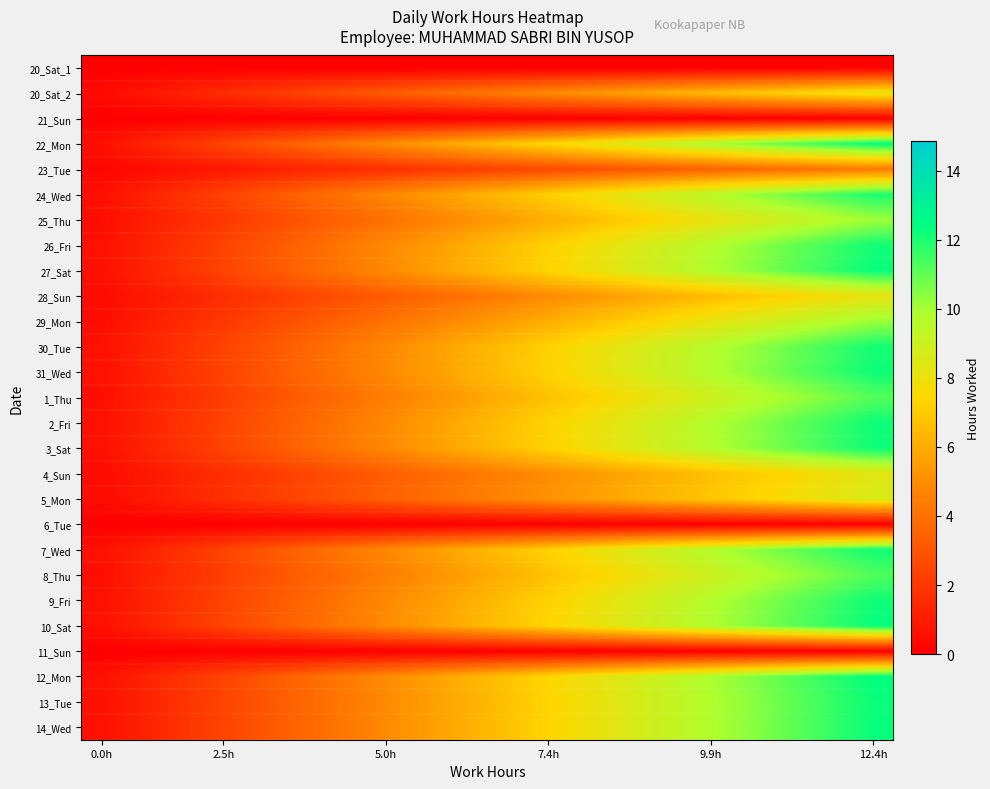

Reading left to right, what are all the values shown in this chart?

20_Sat_1: 0.0	0.0	0.0	0.0	0.0	0.0	0.0	0.0	0.0	0.0	0.0	0.0	0.0	0.0	0.0	0.0	0.0	0.0	0.0	0.0
20_Sat_2: 0.4	0.8	1.2	1.6	2.0	2.5	2.9	3.3	3.7	4.1	4.5	4.9	5.3	5.7	6.1	6.5	6.9	7.4	7.8	8.2
21_Sun: 0.0	0.0	0.0	0.0	0.0	0.0	0.0	0.0	0.0	0.0	0.0	0.0	0.0	0.0	0.0	0.0	0.0	0.0	0.0	0.0
22_Mon: 0.6	1.2	1.9	2.5	3.1	3.7	4.3	4.9	5.6	6.2	6.8	7.4	8.0	8.7	9.3	9.9	10.5	11.1	11.8	12.4
23_Tue: 0.2	0.4	0.7	0.9	1.1	1.3	1.5	1.7	2.0	2.2	2.4	2.6	2.8	3.1	3.3	3.5	3.7	3.9	4.2	4.4
24_Wed: 0.6	1.2	1.8	2.4	3.0	3.6	4.2	4.8	5.4	6.0	6.6	7.2	7.8	8.4	9.0	9.6	10.2	10.8	11.4	12.0
25_Thu: 0.5	1.0	1.5	2.0	2.5	3.0	3.5	4.0	4.5	5.1	5.6	6.1	6.6	7.1	7.6	8.1	8.6	9.1	9.6	10.1
26_Fri: 0.6	1.2	1.8	2.4	3.0	3.6	4.2	4.8	5.4	6.1	6.7	7.3	7.9	8.5	9.1	9.7	10.3	10.9	11.5	12.1
27_Sat: 0.6	1.2	1.8	2.5	3.1	3.7	4.3	4.9	5.5	6.1	6.7	7.4	8.0	8.6	9.2	9.8	10.4	11.0	11.6	12.3
28_Sun: 0.4	0.8	1.2	1.6	2.0	2.5	2.9	3.3	3.7	4.1	4.5	4.9	5.3	5.7	6.1	6.6	7.0	7.4	7.8	8.2
29_Mon: 0.5	1.0	1.5	2.0	2.5	3.0	3.6	4.1	4.6	5.1	5.6	6.1	6.6	7.1	7.6	8.1	8.6	9.1	9.7	10.2
30_Tue: 0.6	1.2	1.8	2.4	3.0	3.6	4.2	4.8	5.4	6.0	6.6	7.3	7.9	8.5	9.1	9.7	10.3	10.9	11.5	12.1
31_Wed: 0.6	1.2	1.8	2.4	3.0	3.7	4.3	4.9	5.5	6.1	6.7	7.3	7.9	8.5	9.1	9.7	10.3	11.0	11.6	12.2
1_Thu: 0.6	1.1	1.7	2.2	2.8	3.4	3.9	4.5	5.0	5.6	6.1	6.7	7.3	7.8	8.4	8.9	9.5	10.1	10.6	11.2
2_Fri: 0.6	1.2	1.8	2.4	3.0	3.7	4.3	4.9	5.5	6.1	6.7	7.3	7.9	8.5	9.1	9.8	10.4	11.0	11.6	12.2
3_Sat: 0.6	1.2	1.8	2.4	3.0	3.6	4.3	4.9	5.5	6.1	6.7	7.3	7.9	8.5	9.1	9.7	10.3	10.9	11.6	12.2
4_Sun: 0.4	0.8	1.2	1.7	2.1	2.5	2.9	3.3	3.7	4.2	4.6	5.0	5.4	5.8	6.2	6.7	7.1	7.5	7.9	8.3
5_Mon: 0.4	0.9	1.3	1.7	2.2	2.6	3.0	3.5	3.9	4.3	4.8	5.2	5.6	6.0	6.5	6.9	7.3	7.8	8.2	8.6
6_Tue: 0.0	0.0	0.0	0.0	0.0	0.0	0.0	0.0	0.0	0.0	0.0	0.0	0.0	0.0	0.0	0.0	0.0	0.0	0.0	0.0
7_Wed: 0.6	1.2	1.8	2.4	3.0	3.6	4.3	4.9	5.5	6.1	6.7	7.3	7.9	8.5	9.1	9.7	10.3	10.9	11.5	12.2
8_Thu: 0.6	1.1	1.7	2.2	2.8	3.4	3.9	4.5	5.0	5.6	6.2	6.7	7.3	7.9	8.4	9.0	9.5	10.1	10.7	11.2
9_Fri: 0.6	1.2	1.8	2.4	3.0	3.6	4.3	4.9	5.5	6.1	6.7	7.3	7.9	8.5	9.1	9.7	10.3	10.9	11.5	12.2
10_Sat: 0.6	1.2	1.8	2.5	3.1	3.7	4.3	4.9	5.5	6.2	6.8	7.4	8.0	8.6	9.2	9.8	10.5	11.1	11.7	12.3
11_Sun: 0.0	0.0	0.0	0.0	0.0	0.0	0.0	0.0	0.0	0.0	0.0	0.0	0.0	0.0	0.0	0.0	0.0	0.0	0.0	0.0
12_Mon: 0.6	1.2	1.9	2.5	3.1	3.7	4.3	5.0	5.6	6.2	6.8	7.4	8.0	8.7	9.3	9.9	10.5	11.1	11.8	12.4
13_Tue: 0.6	1.2	1.8	2.4	3.1	3.7	4.3	4.9	5.5	6.1	6.7	7.3	8.0	8.6	9.2	9.8	10.4	11.0	11.6	12.2
14_Wed: 0.6	1.2	1.8	2.5	3.1	3.7	4.3	4.9	5.5	6.1	6.7	7.3	8.0	8.6	9.2	9.8	10.4	11.0	11.6	12.2